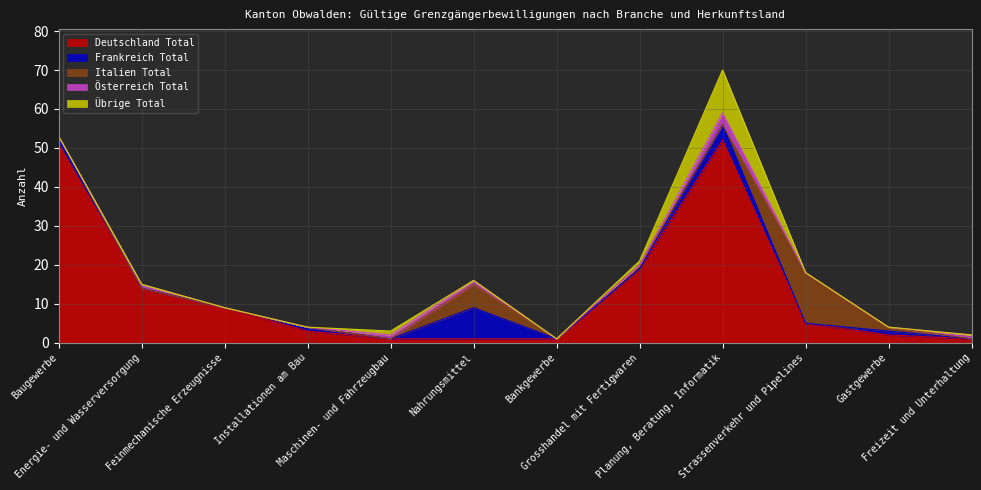

How many lines are shown in the chart?

5